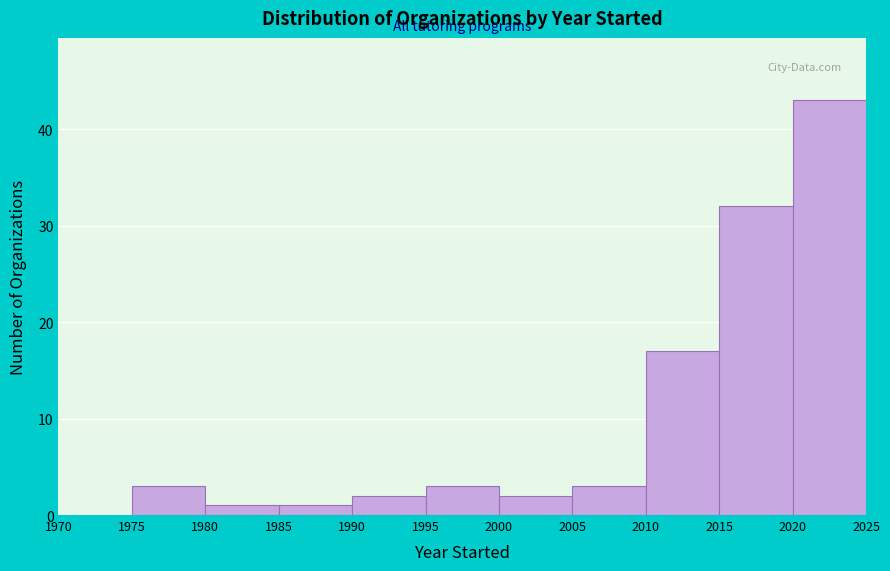

How tall is the bar that spans 2010 to 2015 on the x-axis? The values are not printed on the chart, so give them approximately, as read against the axis.

17